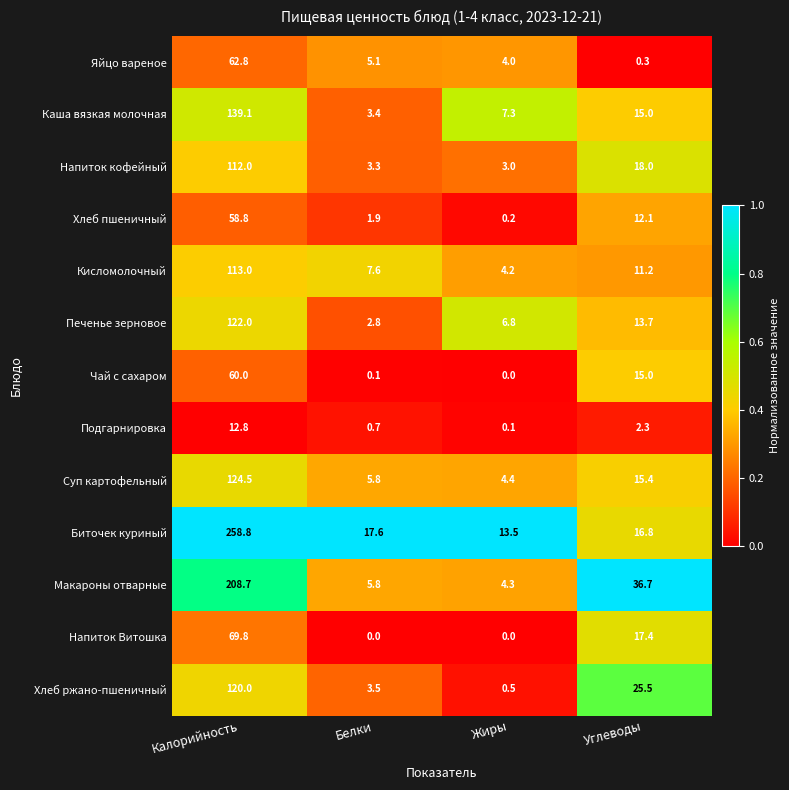

How many categories are shown in the chart?

4